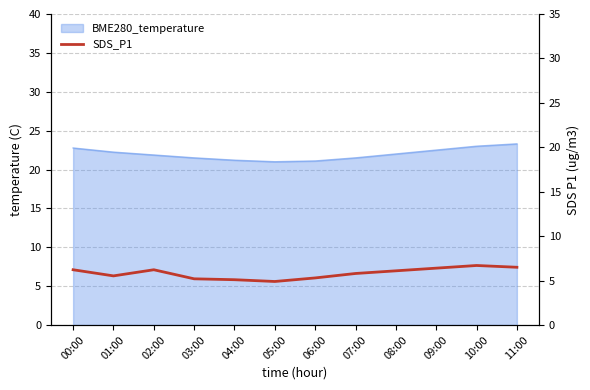

Between 07:00 and 08:00, which is larger?

08:00